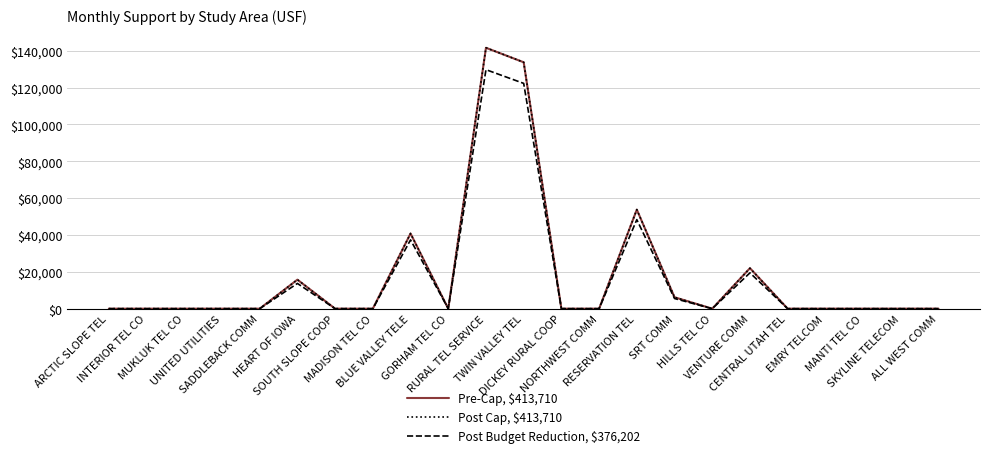

Reading right to left, transcribe all the data shown in this chart.

Pre-Cap, $413,710: ALL WEST COMM=0.0	SKYLINE TELECOM=2.0	MANTI TEL CO=0.0	EMRY TELCOM=0.0	CENTRAL UTAH TEL=0.0	VENTURE COMM=21980.0	HILLS TEL CO=0.0	SRT COMM=6198.0	RESERVATION TEL=53747.0	NORTHWEST COMM=0.0	DICKEY RURAL COOP=0.0	TWIN VALLEY TEL=133695.0	RURAL TEL SERVICE=141558.0	GORHAM TEL CO=0.0	BLUE VALLEY TELE=40791.0	MADISON TEL CO=0.0	SOUTH SLOPE COOP=0.0	HEART OF IOWA=15739.0	SADDLEBACK COMM=0.0	UNITED UTILITIES=0.0	MUKLUK TEL CO=0.0	INTERIOR TEL CO=0.0	ARCTIC SLOPE TEL=0.0
Post Cap, $413,710: ALL WEST COMM=0.0	SKYLINE TELECOM=2.0	MANTI TEL CO=0.0	EMRY TELCOM=0.0	CENTRAL UTAH TEL=0.0	VENTURE COMM=21980.0	HILLS TEL CO=0.0	SRT COMM=6198.0	RESERVATION TEL=53747.0	NORTHWEST COMM=0.0	DICKEY RURAL COOP=0.0	TWIN VALLEY TEL=133695.0	RURAL TEL SERVICE=141558.0	GORHAM TEL CO=0.0	BLUE VALLEY TELE=40791.0	MADISON TEL CO=0.0	SOUTH SLOPE COOP=0.0	HEART OF IOWA=15739.0	SADDLEBACK COMM=0.0	UNITED UTILITIES=0.0	MUKLUK TEL CO=0.0	INTERIOR TEL CO=0.0	ARCTIC SLOPE TEL=0.0
Post Budget Reduction, $376,202: ALL WEST COMM=0.0	SKYLINE TELECOM=0.0	MANTI TEL CO=0.0	EMRY TELCOM=0.0	CENTRAL UTAH TEL=0.0	VENTURE COMM=19439.1	HILLS TEL CO=0.0	SRT COMM=5512.0	RESERVATION TEL=48318.3	NORTHWEST COMM=0.0	DICKEY RURAL COOP=0.0	TWIN VALLEY TEL=122239.1	RURAL TEL SERVICE=129681.3	GORHAM TEL CO=0.0	BLUE VALLEY TELE=37316.0	MADISON TEL CO=0.0	SOUTH SLOPE COOP=0.0	HEART OF IOWA=13695.7	SADDLEBACK COMM=0.0	UNITED UTILITIES=0.0	MUKLUK TEL CO=0.0	INTERIOR TEL CO=0.0	ARCTIC SLOPE TEL=0.0